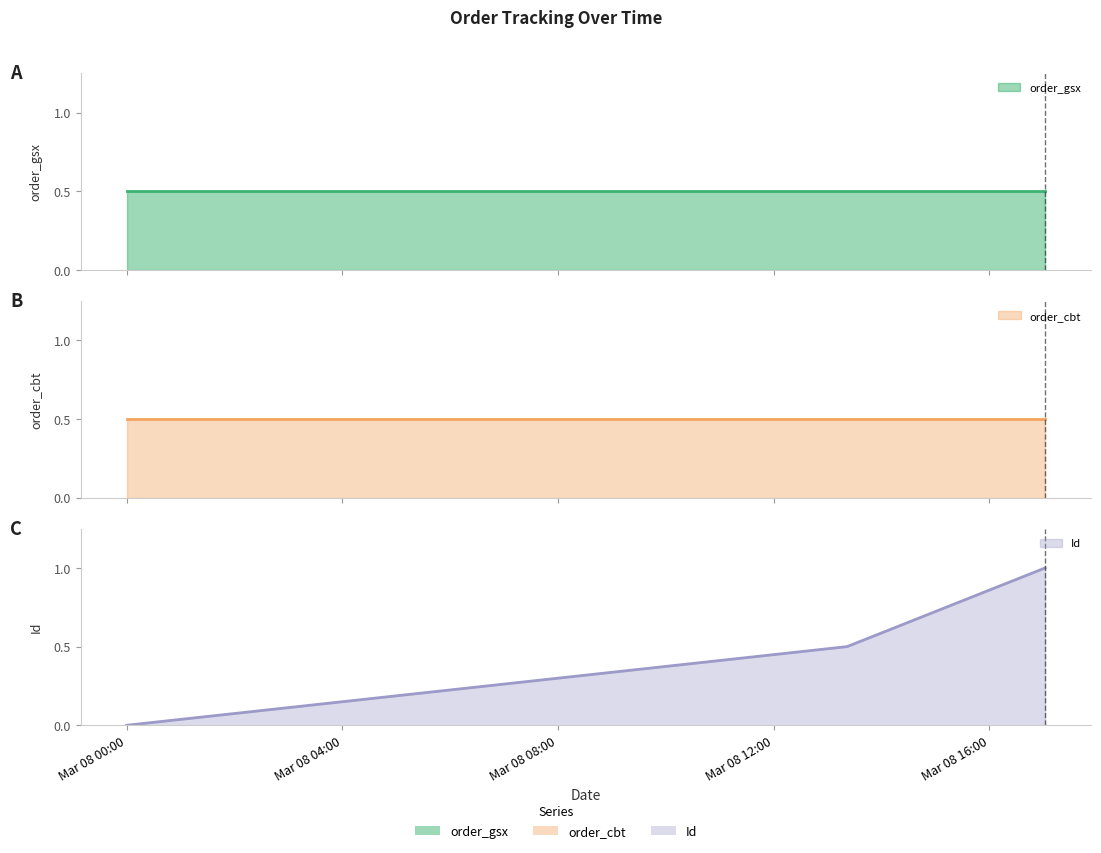

True or false: order_cbt (line) has a value of 0.2 at Mar 08 08:00.

False